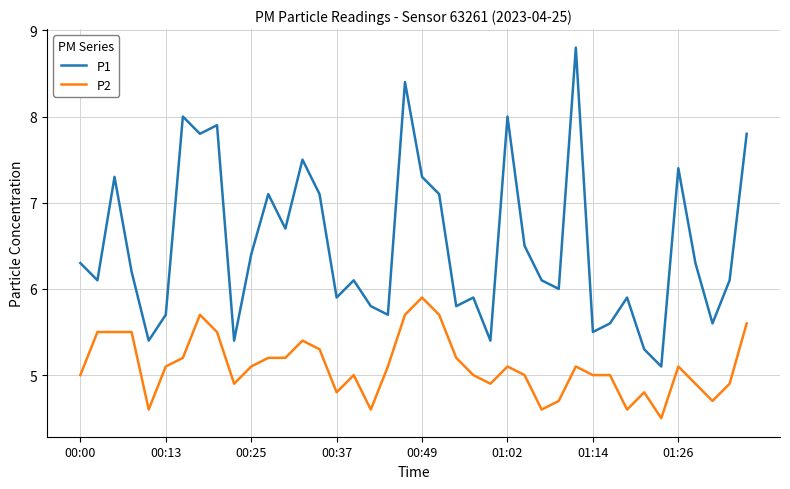

Count the number of categories in the chart.

40